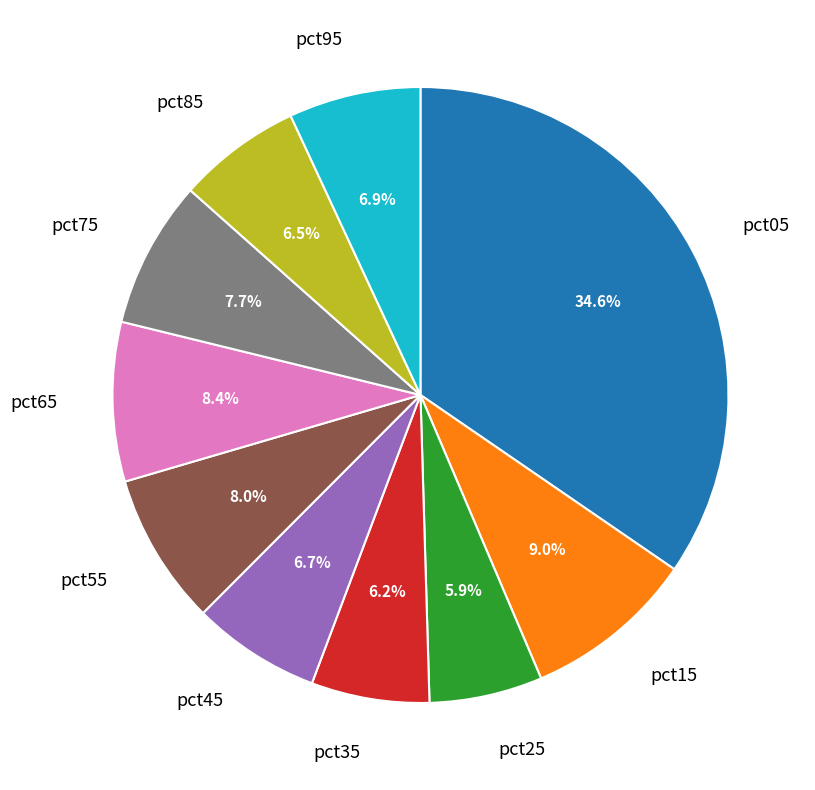

Does any single category account for the majority?

No